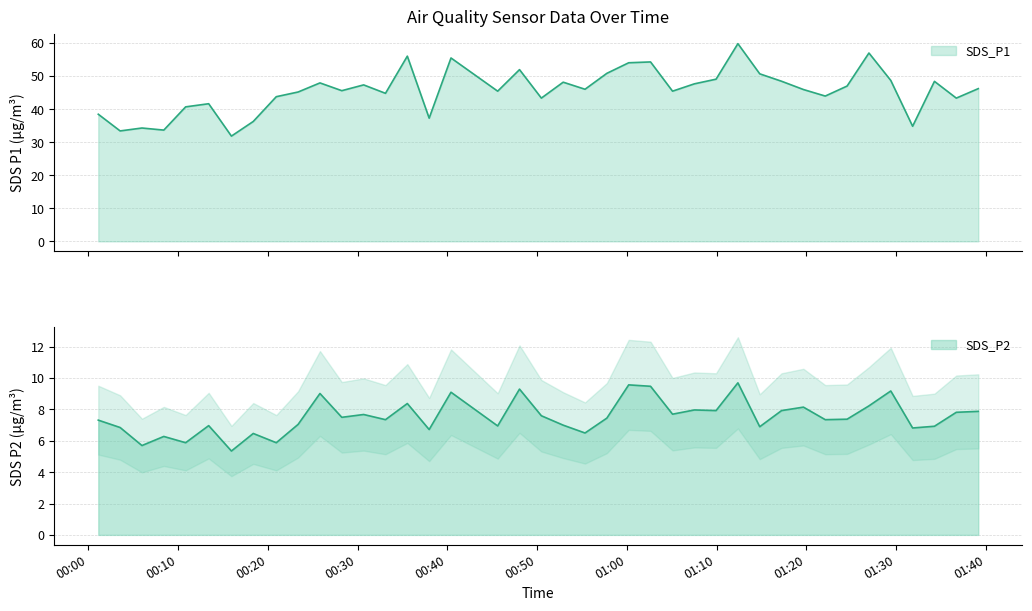

True or false: SDS_P2 and SDS_P1 cross at least once.

False